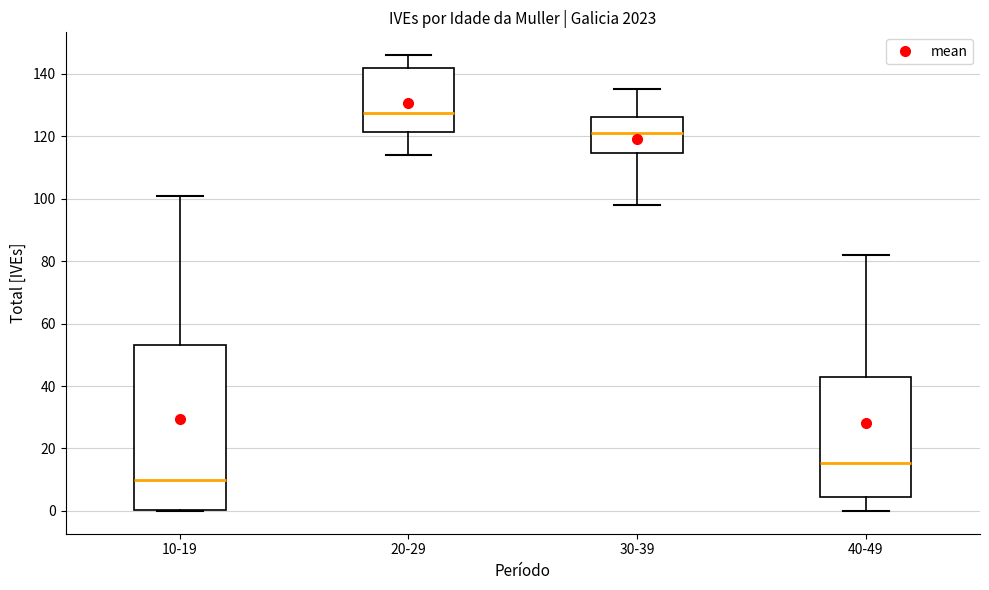

Reading left to right, read every box against the y-axis: the position of its median line, the range the box covers, and the ends of its whiskers. The values are not printed on the chart, so give them approximately, as read against the axis.

10-19: median 10, box 0 to 54, whiskers 0 to 102
20-29: median 128, box 122 to 142, whiskers 114 to 146
30-39: median 122, box 114 to 126, whiskers 98 to 136
40-49: median 16, box 4 to 44, whiskers 0 to 82